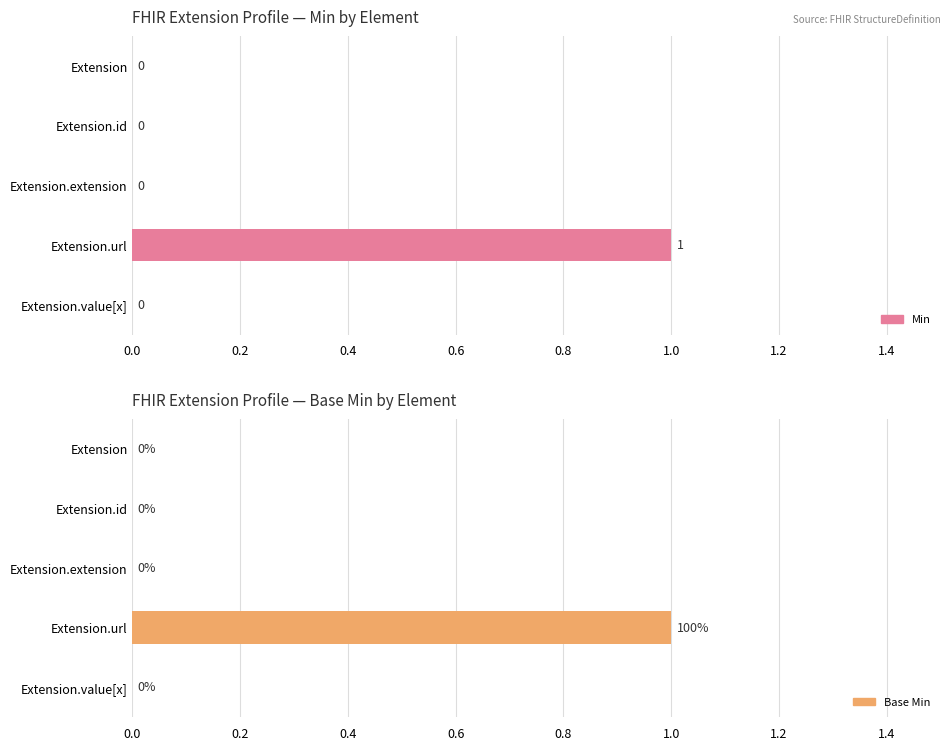

True or false: Min has a value of 0 at Extension.id.

False